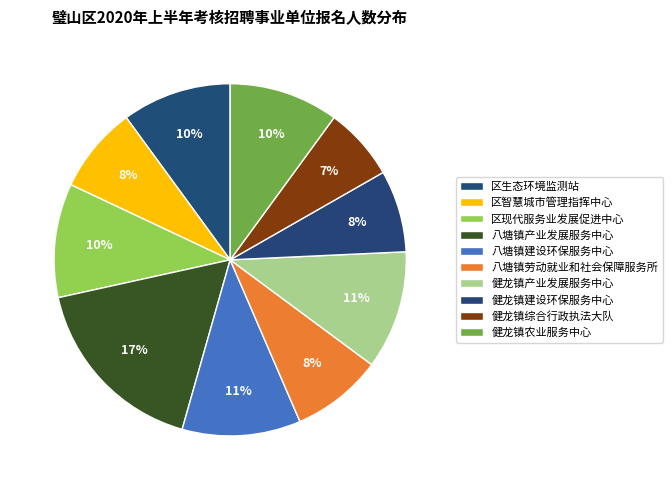

To the nearest percent, what portion does 八塘镇产业发展服务中心 represent?

17%